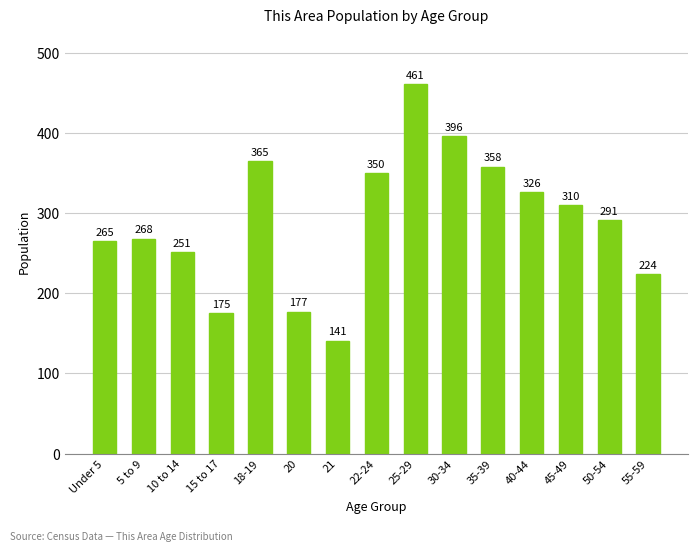

What is the greatest value displayed?

461